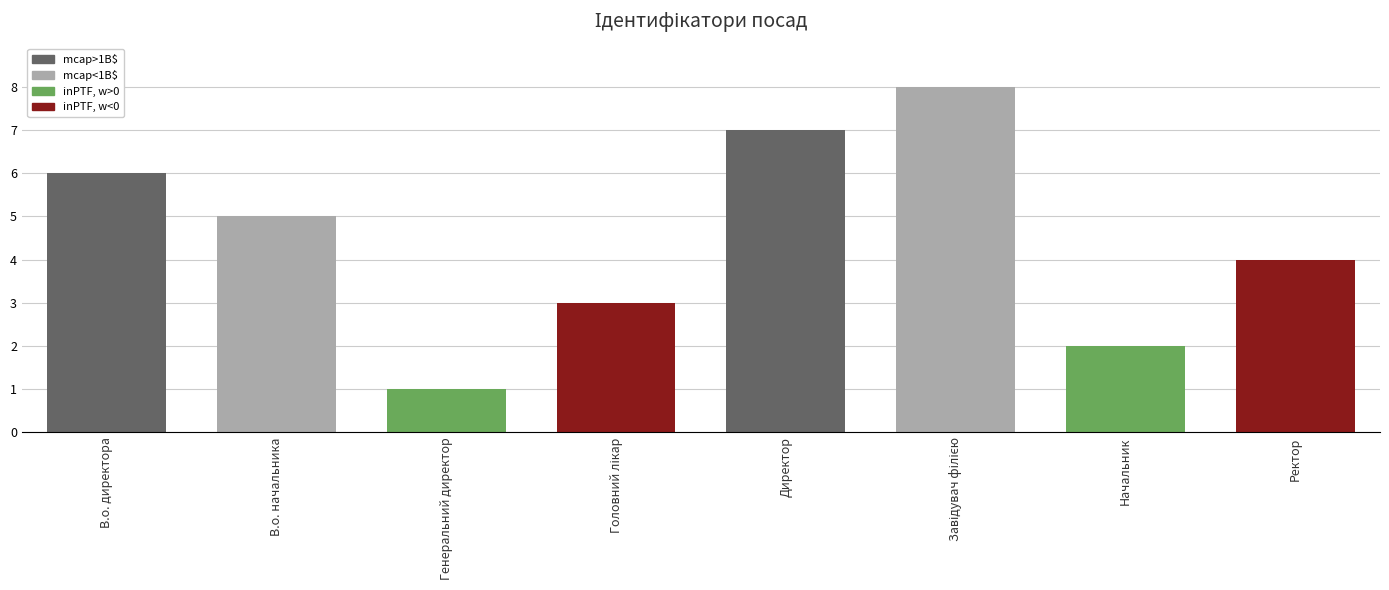

Between В.о. начальника and Директор, which is larger?

Директор